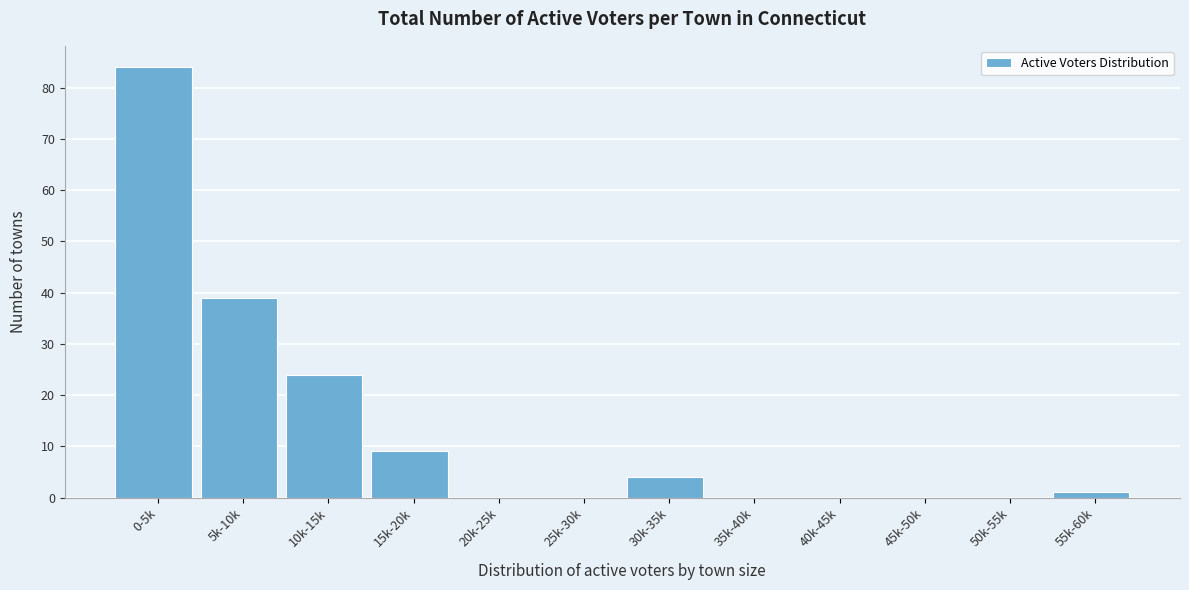

Reading left to right, what are all the values shown in this chart?

0-5k=84	5k-10k=39	10k-15k=24	15k-20k=9	20k-25k=0	25k-30k=0	30k-35k=4	35k-40k=0	40k-45k=0	45k-50k=0	50k-55k=0	55k-60k=1